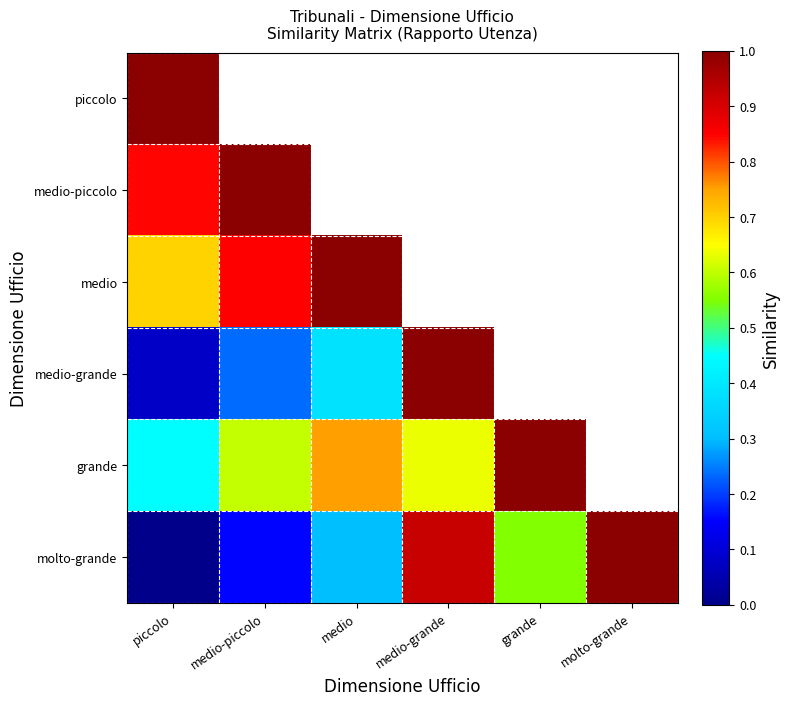

At piccolo, list the series in order from smallest to largest.

molto-grande, medio-grande, grande, medio, medio-piccolo, piccolo